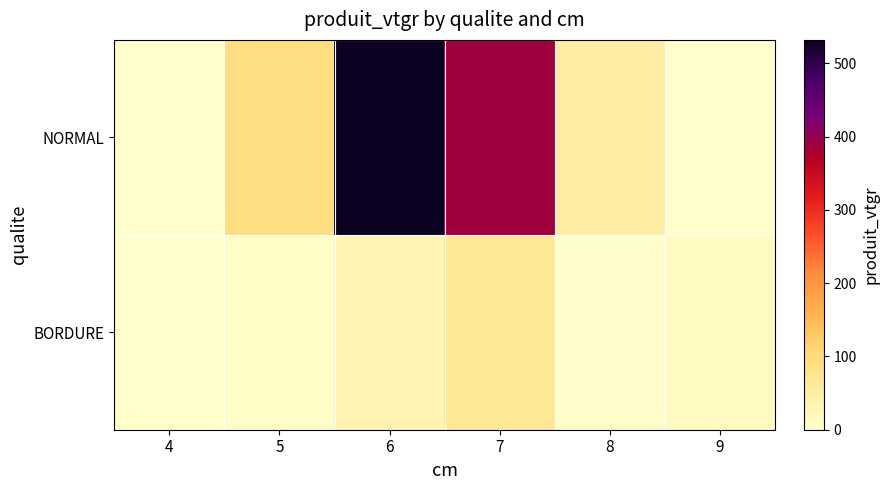

Reading left to right, extract all data points from this chart.

NORMAL: 4=0.8	5=92.7	6=532.2	7=387.5	8=50.6	9=0.0
BORDURE: 4=0.0	5=5.2	6=32.9	7=68.0	8=3.5	9=12.6